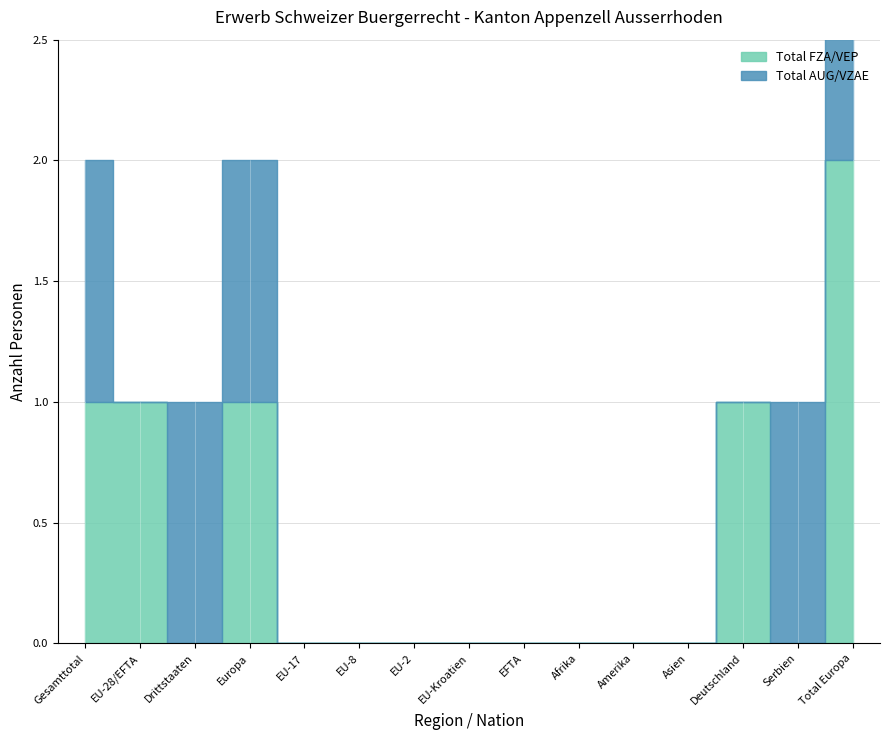

What is the greatest value displayed?

2